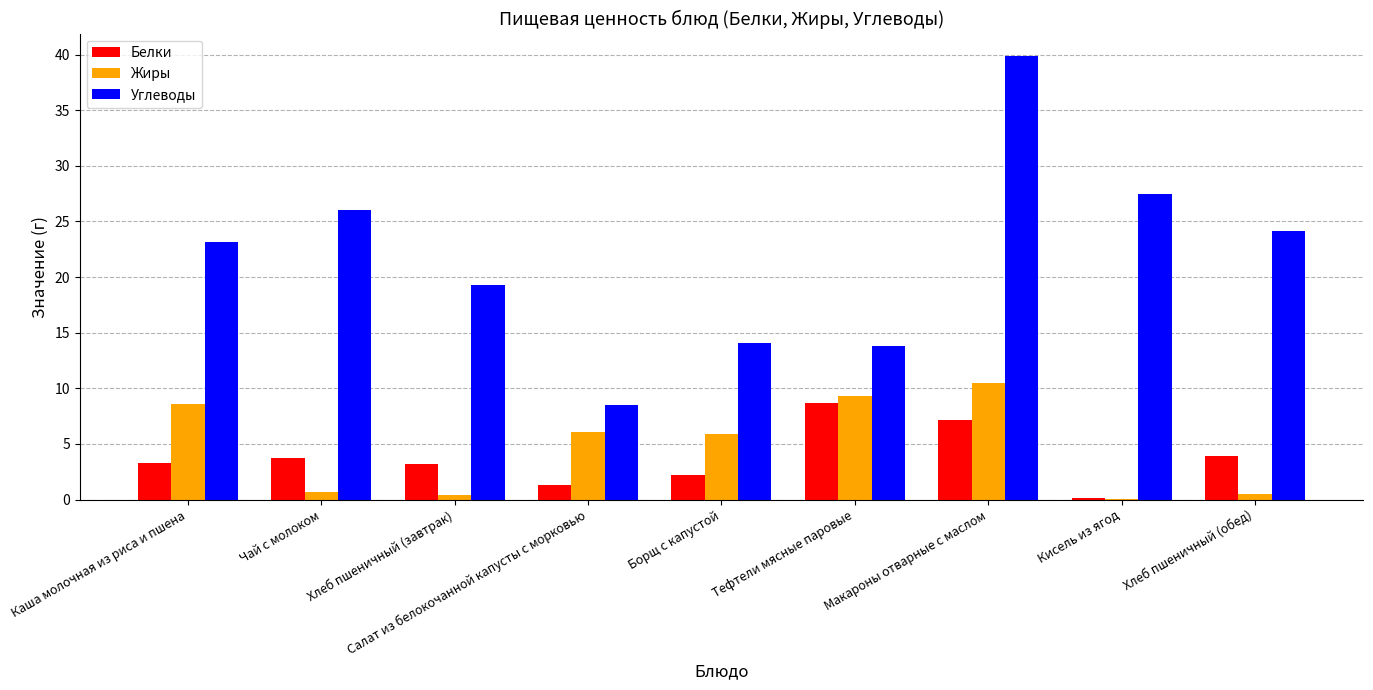

Between Салат из белокочанной капусты с морковью and Хлеб пшеничный (обед), which series saw the biggest shift?

Углеводы